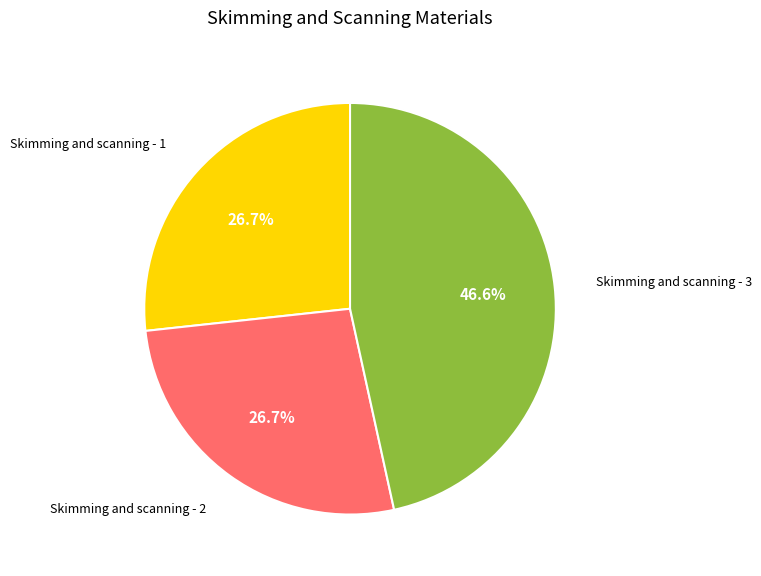

How many slices are in this pie chart?

3